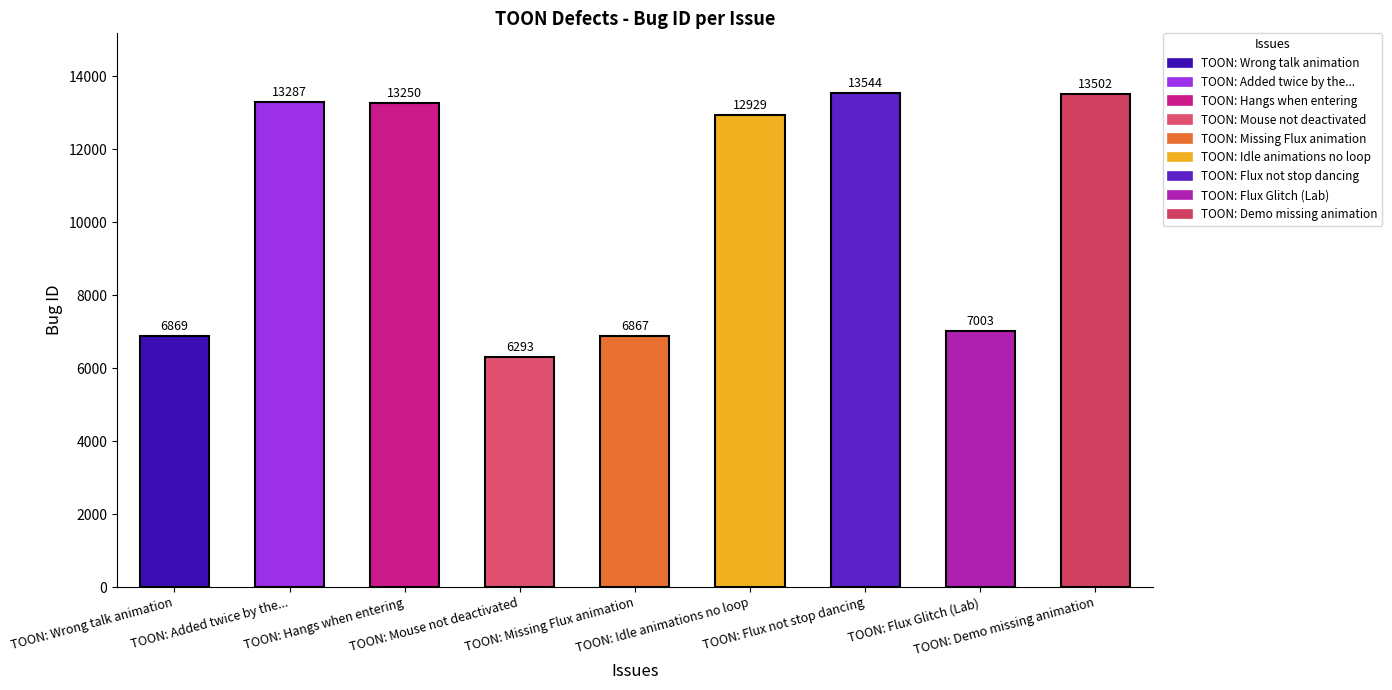

What is the maximum value shown in the chart?

13544